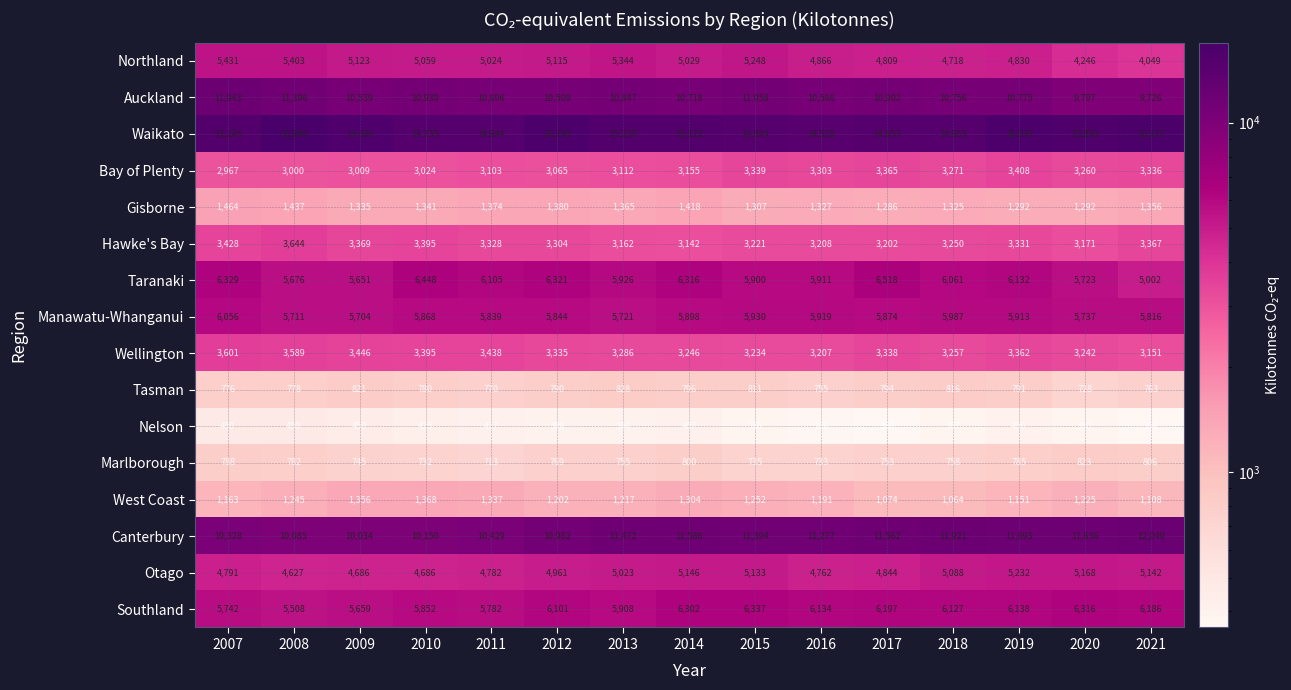

What is the maximum value shown in the chart?

16949